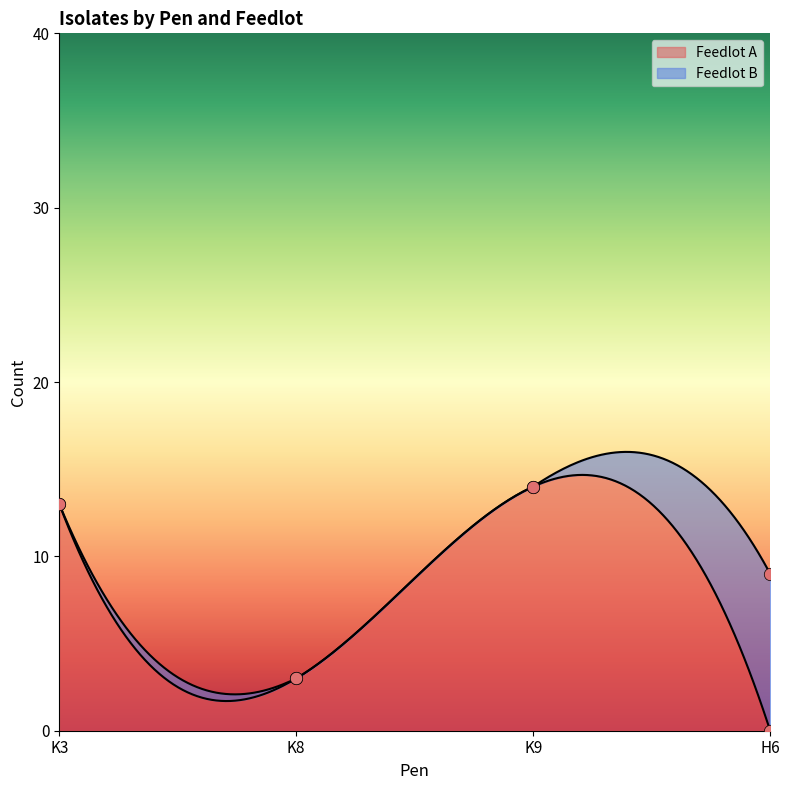

Which series has the largest Y range (max minus min)?

Feedlot A